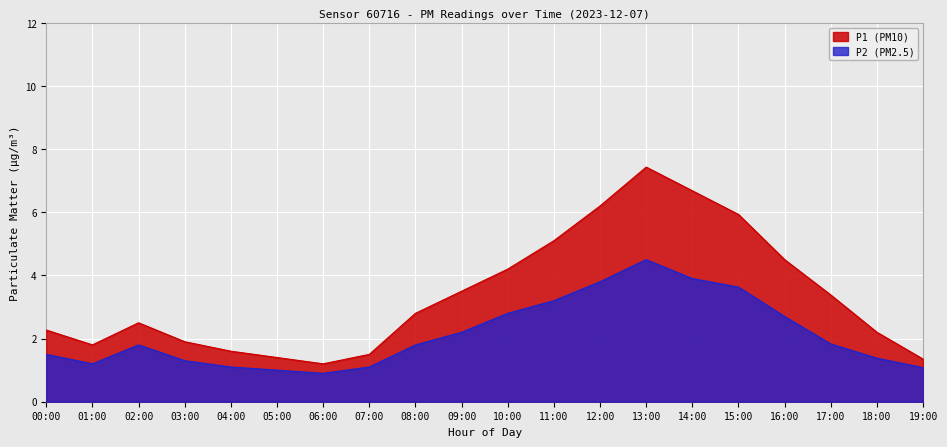

The P2 series shows 1.3 at 03:00. True or false?

True